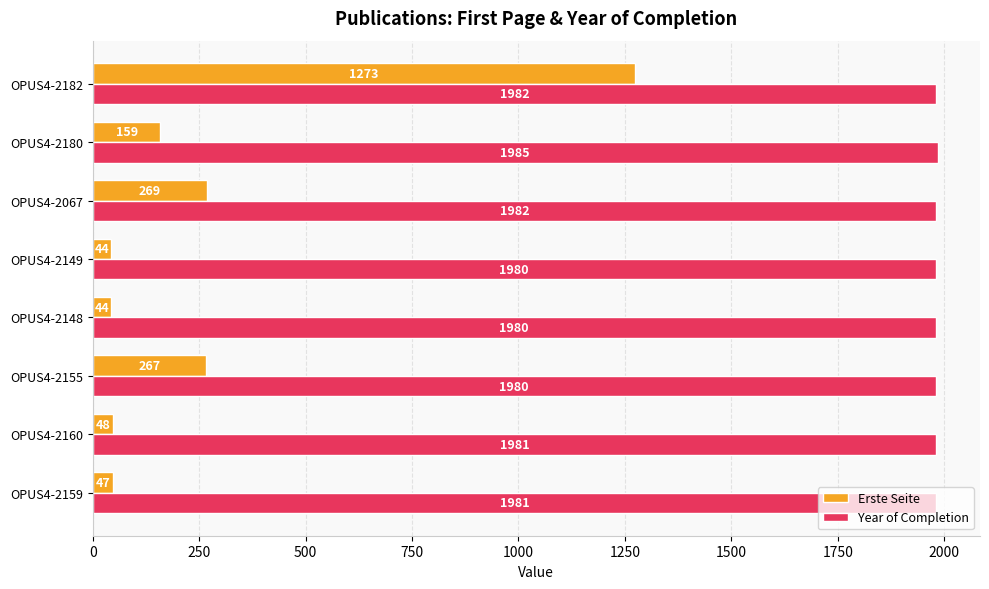

What is the approximate value of Erste Seite at OPUS4-2159, to the nearest 50?

50